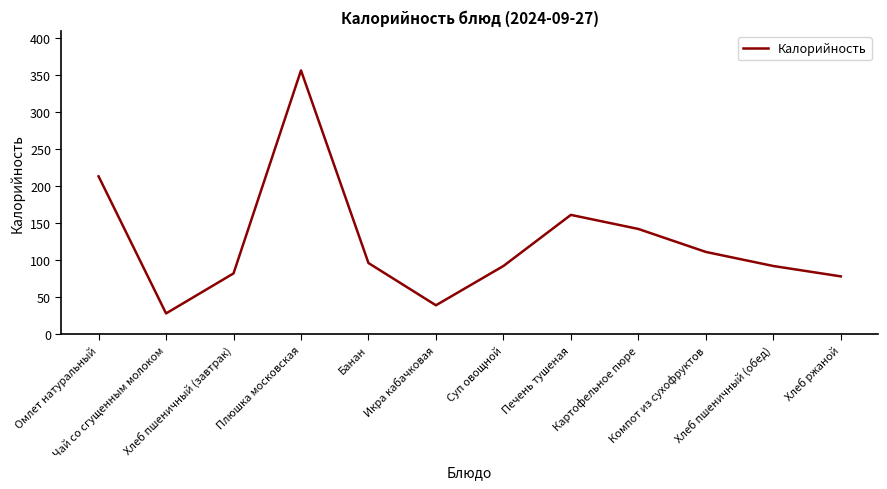

Approximately how many times larger is the value at Печень тушеная compared to Плюшка московская?

0.5